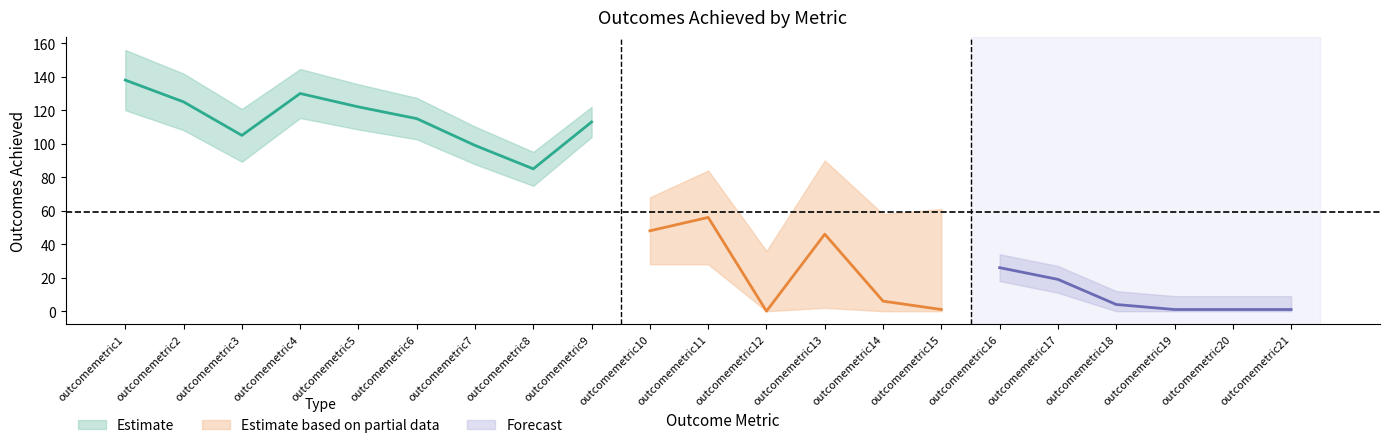

Reading right to left, list all the values displayed in this chart.

outcomemetric21=1	outcomemetric20=1	outcomemetric19=1	outcomemetric18=4	outcomemetric17=19	outcomemetric16=26	outcomemetric15=1	outcomemetric14=6	outcomemetric13=46	outcomemetric12=0	outcomemetric11=56	outcomemetric10=48	outcomemetric9=113	outcomemetric8=85	outcomemetric7=99	outcomemetric6=115	outcomemetric5=122	outcomemetric4=130	outcomemetric3=105	outcomemetric2=125	outcomemetric1=138